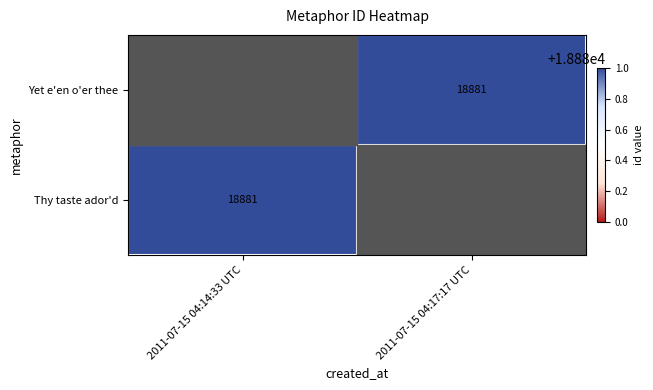

The Yet e'en o'er thee series shows 8401 at 2011-07-15 04:17:17 UTC. True or false?

False